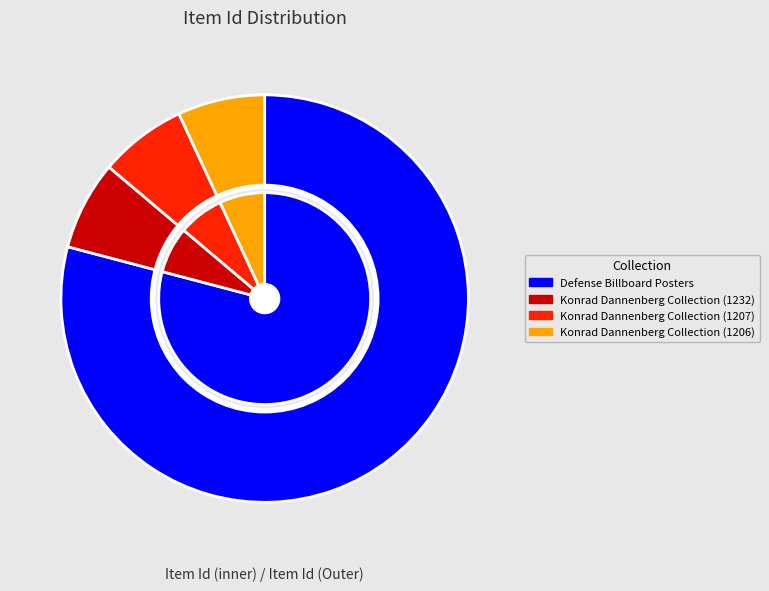

Which slice is the smallest?

Konrad Dannenberg Collection (1206)